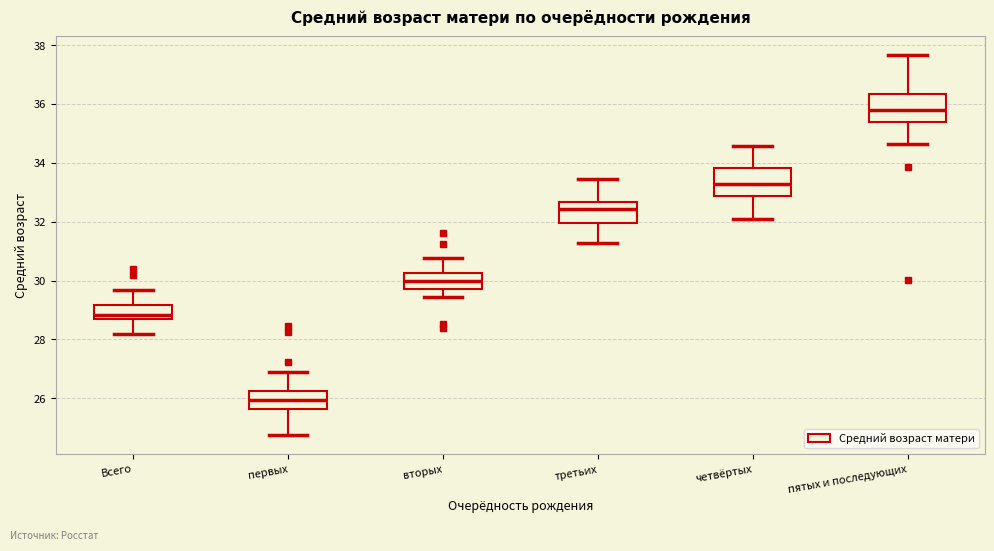

Reading left to right, transcribe this box plot: for each box, give where its median line is, the range the box spans, and where its two whiskers end, as read against the y-axis. The values are not printed on the chart, so give them approximately, as read against the axis.

Всего: median 28.8, box 28.6 to 29.2, whiskers 28.2 to 29.6
первых: median 26.0, box 25.6 to 26.2, whiskers 24.8 to 26.8
вторых: median 30.0, box 29.8 to 30.2, whiskers 29.4 to 30.8
третьих: median 32.4, box 32.0 to 32.6, whiskers 31.2 to 33.4
четвёртых: median 33.2, box 32.8 to 33.8, whiskers 32.2 to 34.6
пятых и последующих: median 35.8, box 35.4 to 36.4, whiskers 34.6 to 37.6